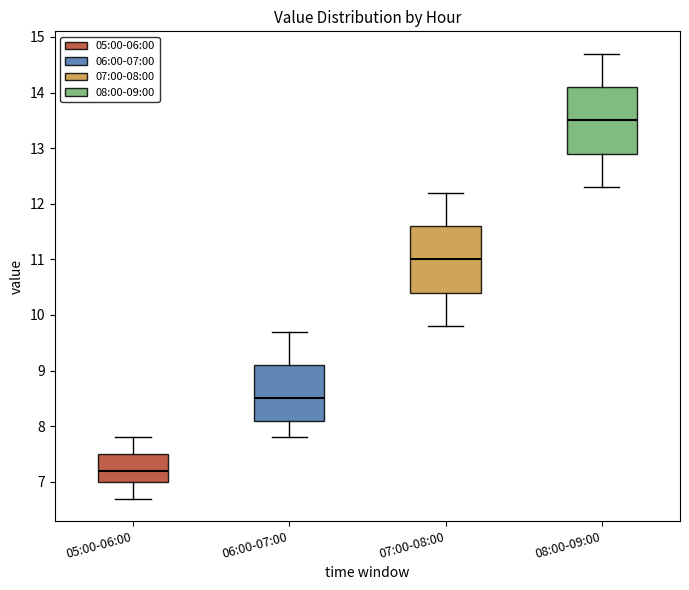

Which box has the lowest median line?

05:00-06:00